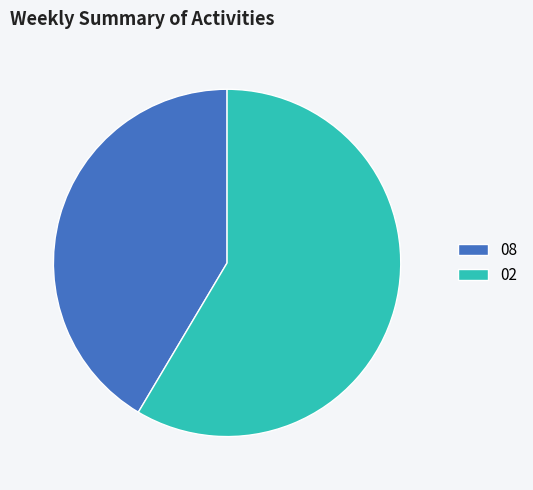

Which slice is the smallest?

08